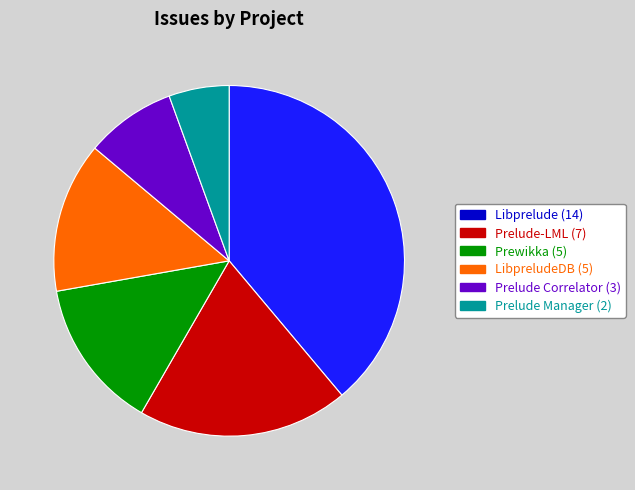

Is the sum of Prelude Correlator (3) and Prewikka (5) greater than half?

No